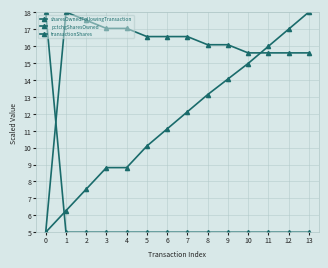

How many data points in sharesOwnedFollowingTransaction are less than 12?

7